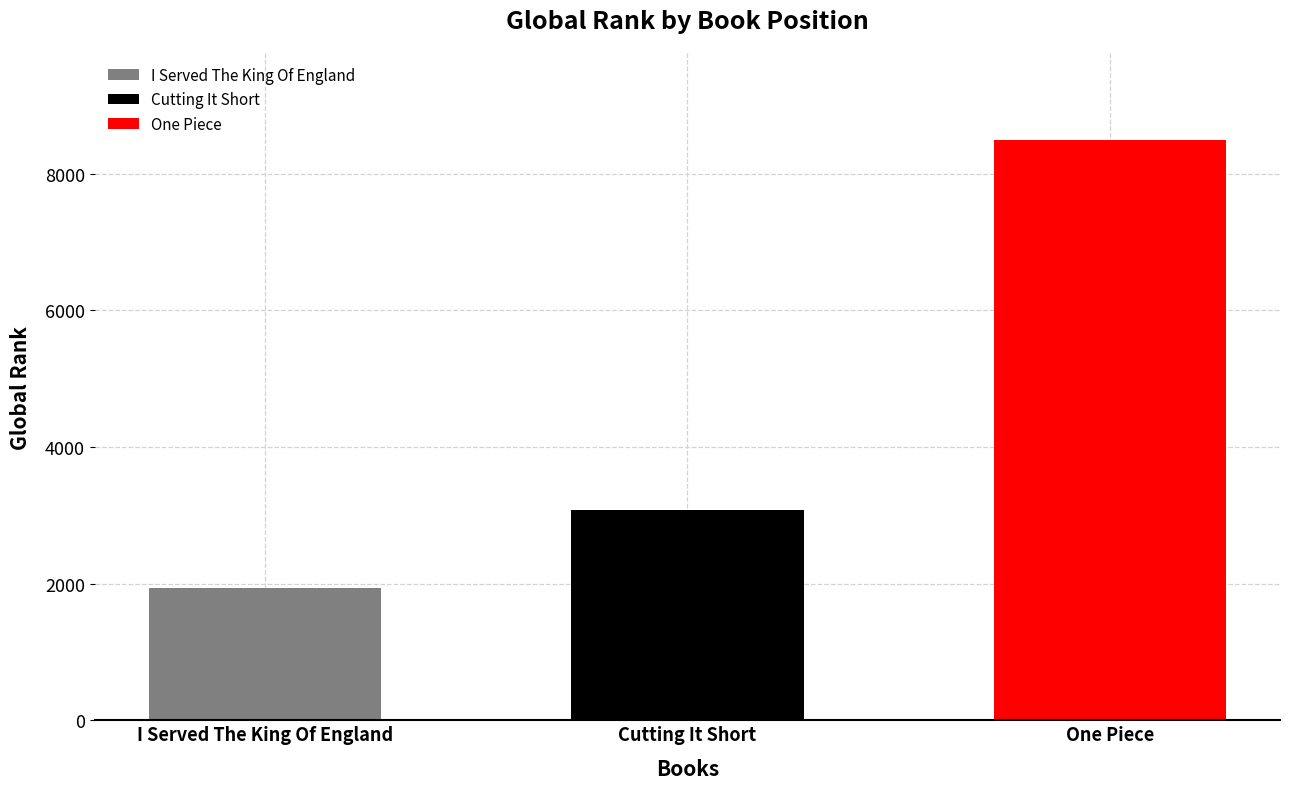

What is the sum of all values?

13512